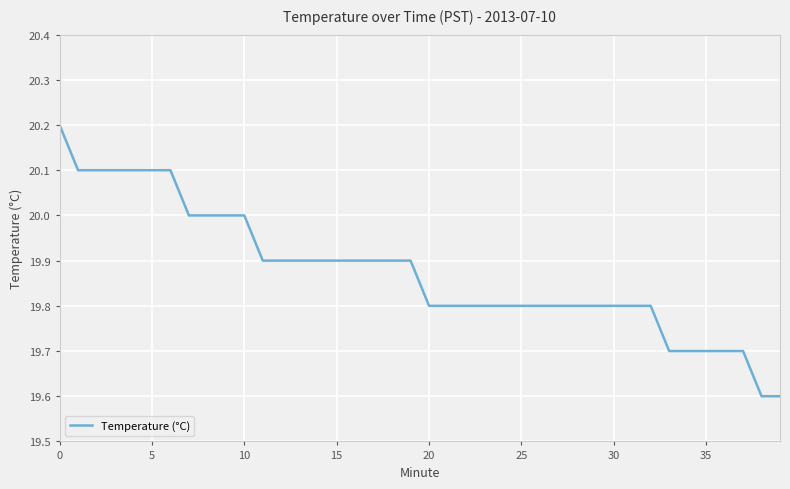

How many lines are shown in the chart?

1